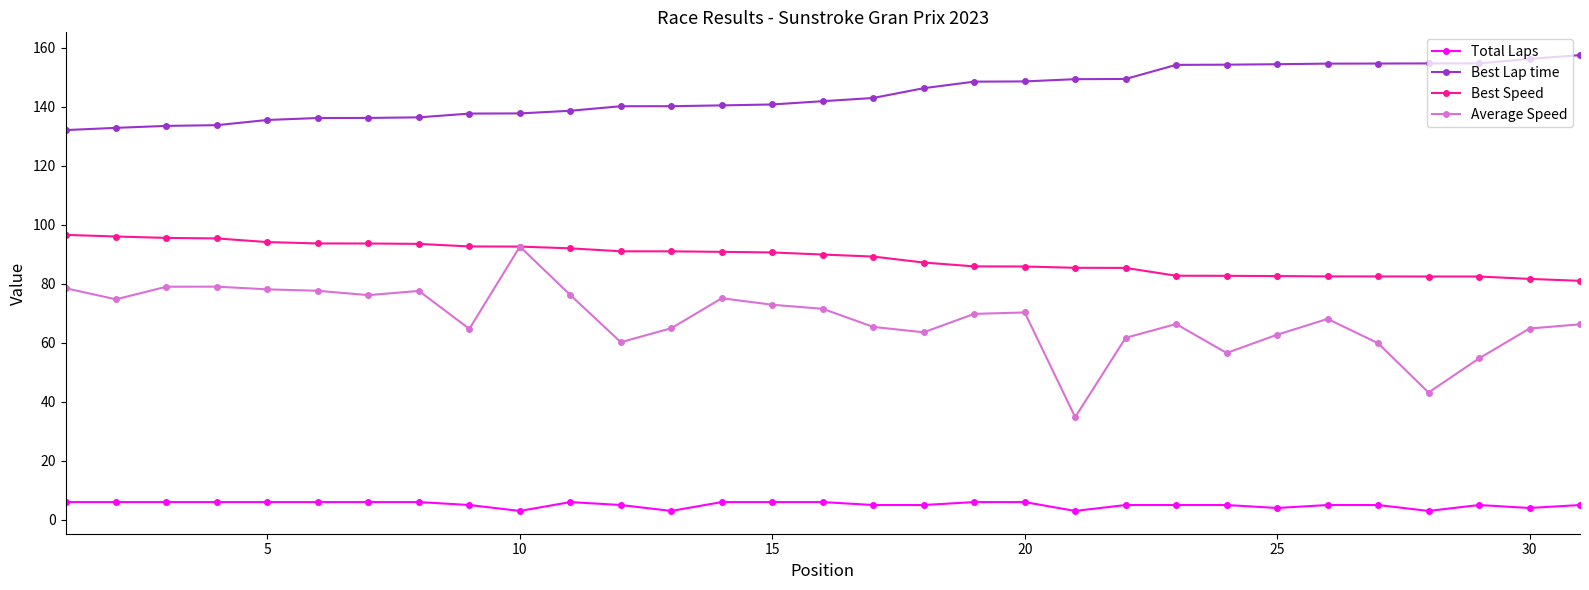

Which series has the largest total across all categories?

Best Lap time